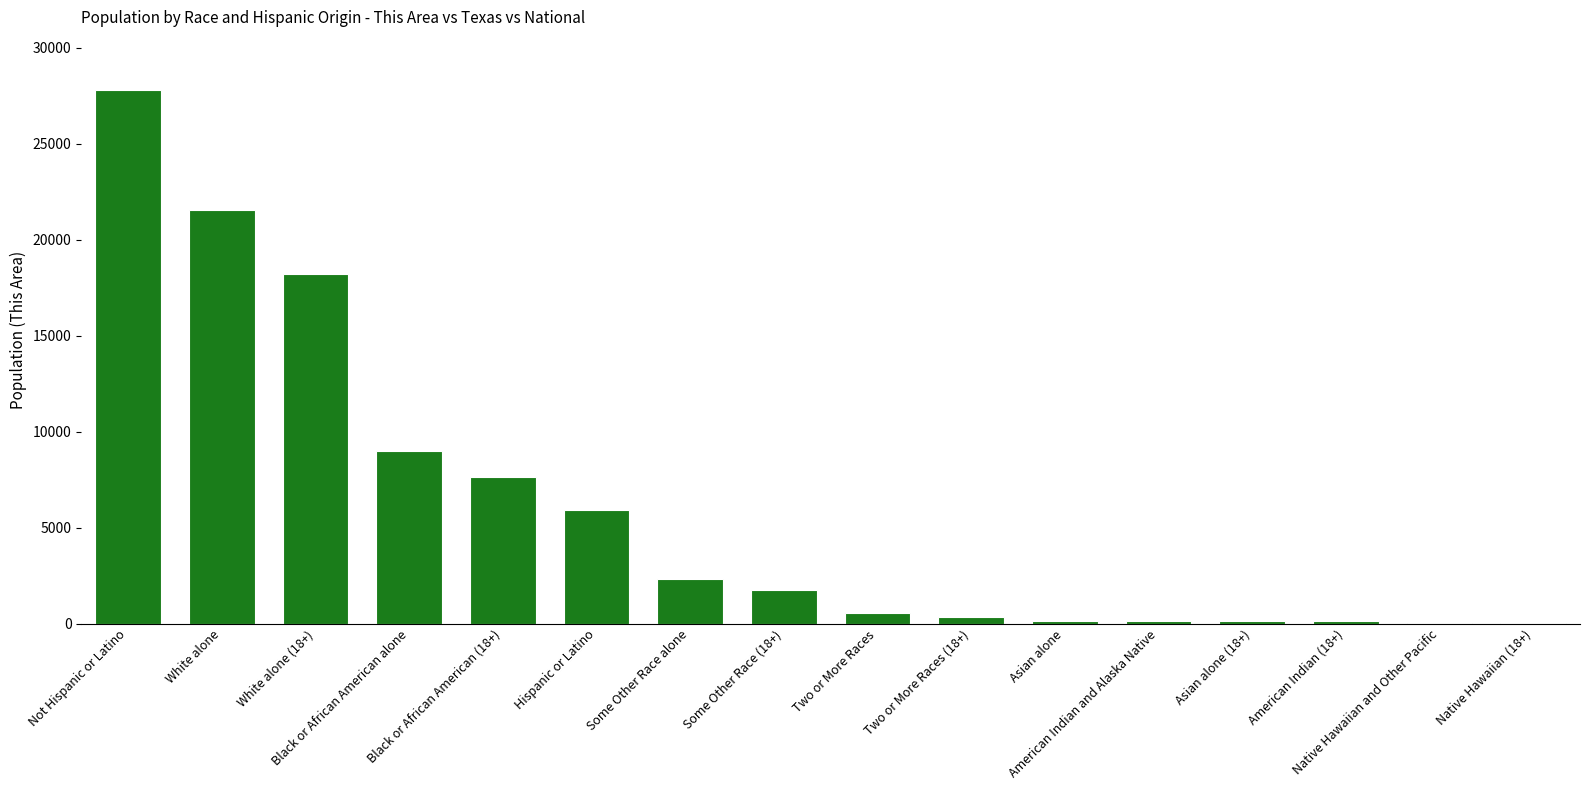

Are the bars horizontal?

No